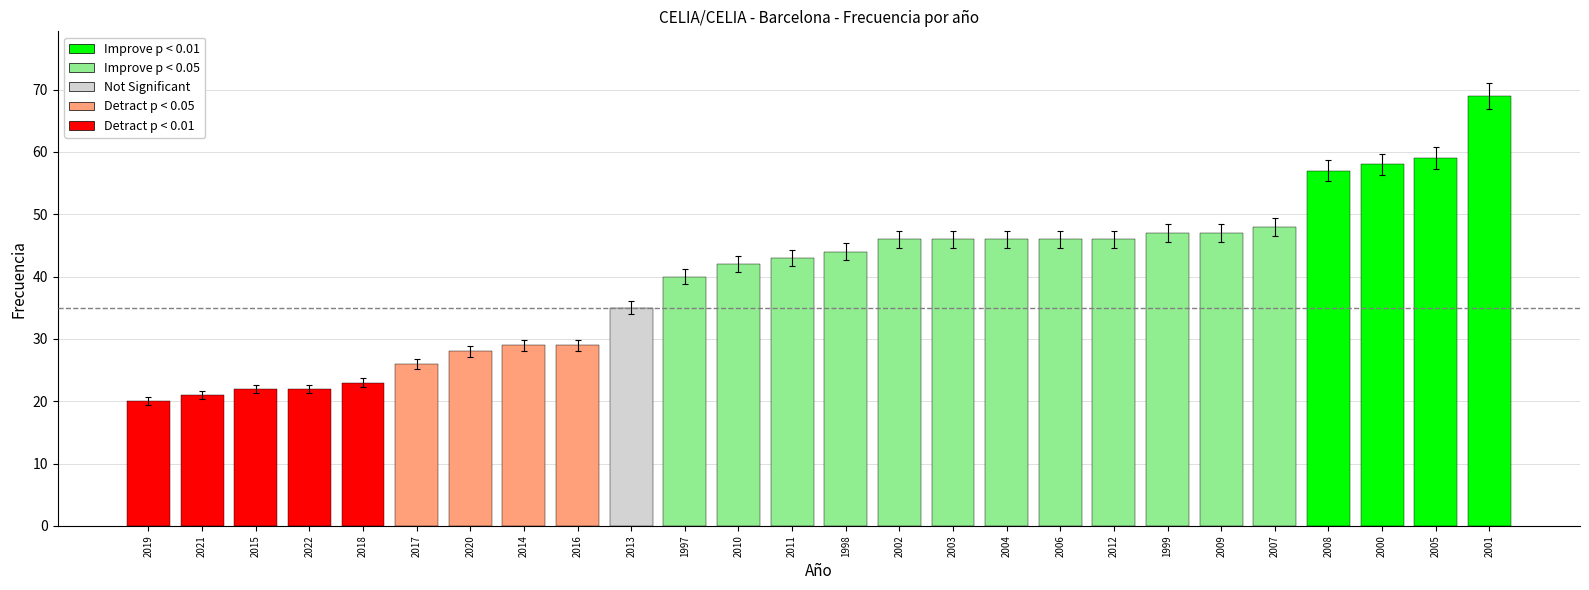

What is the difference between the maximum and minimum values?

49